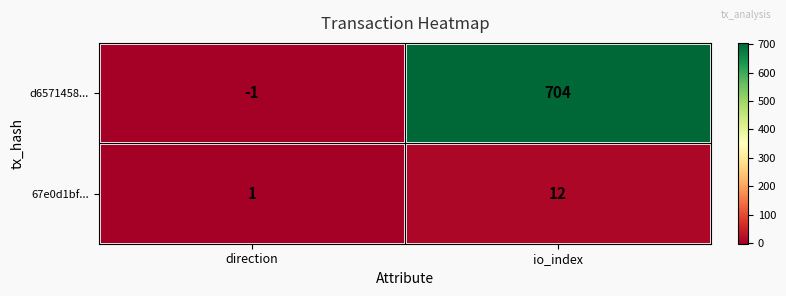

Is it true that 67e0d1bf... equals 3 at io_index?

False